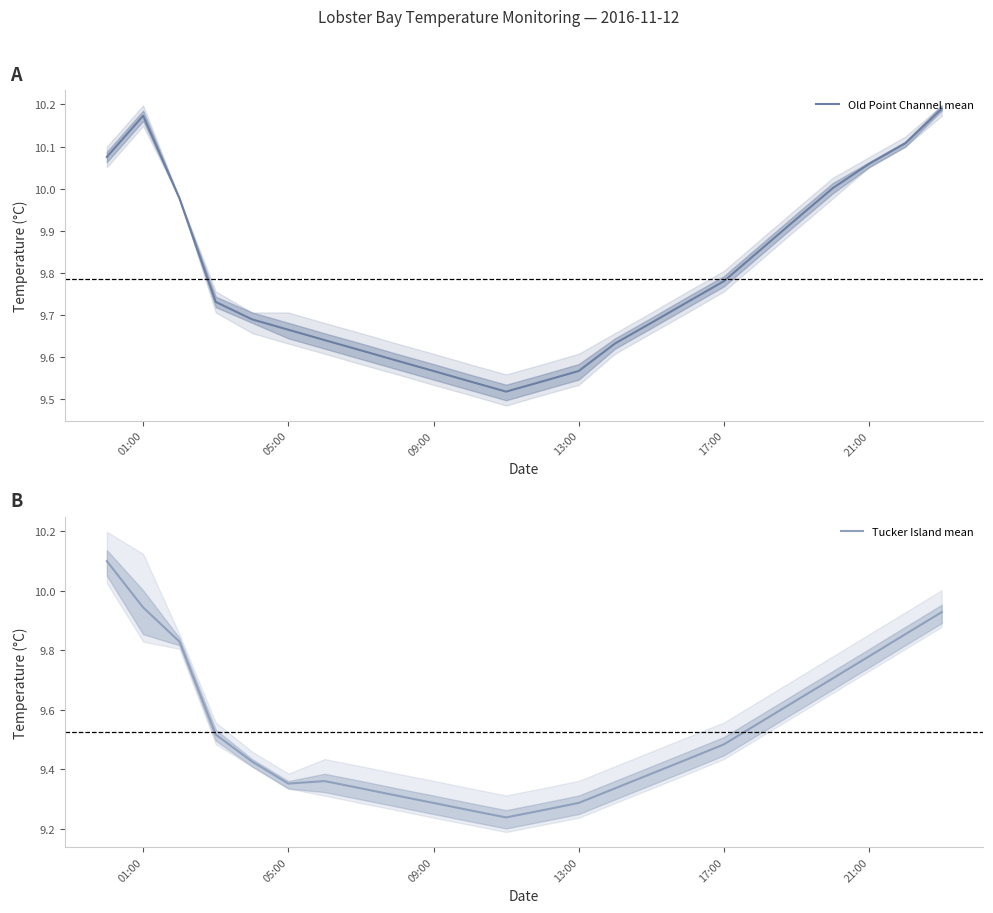

What is the maximum value for Tucker Island mean?

10.1